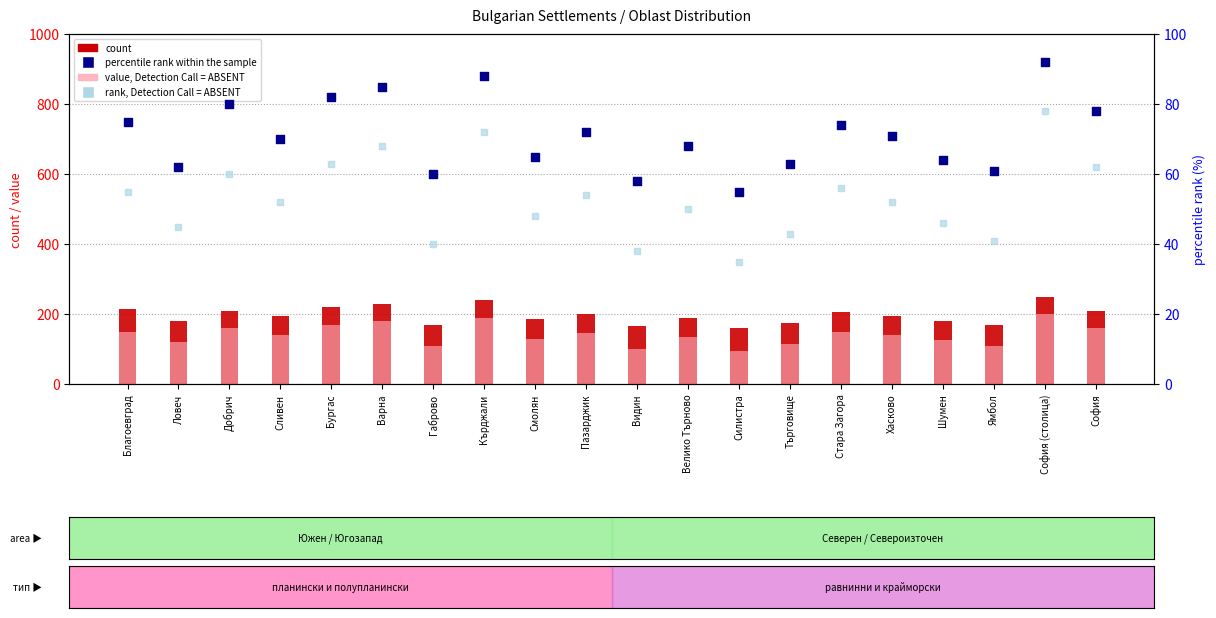

What is the total value across all series at Ловеч?

407